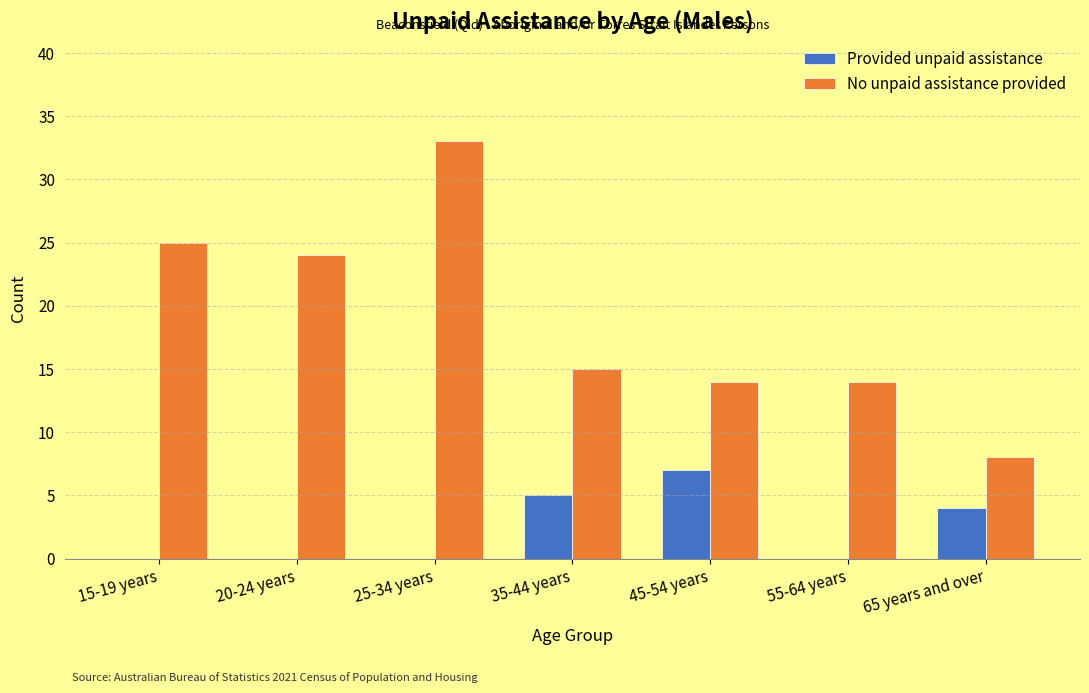

What is the sum of all No unpaid assistance provided values?

133